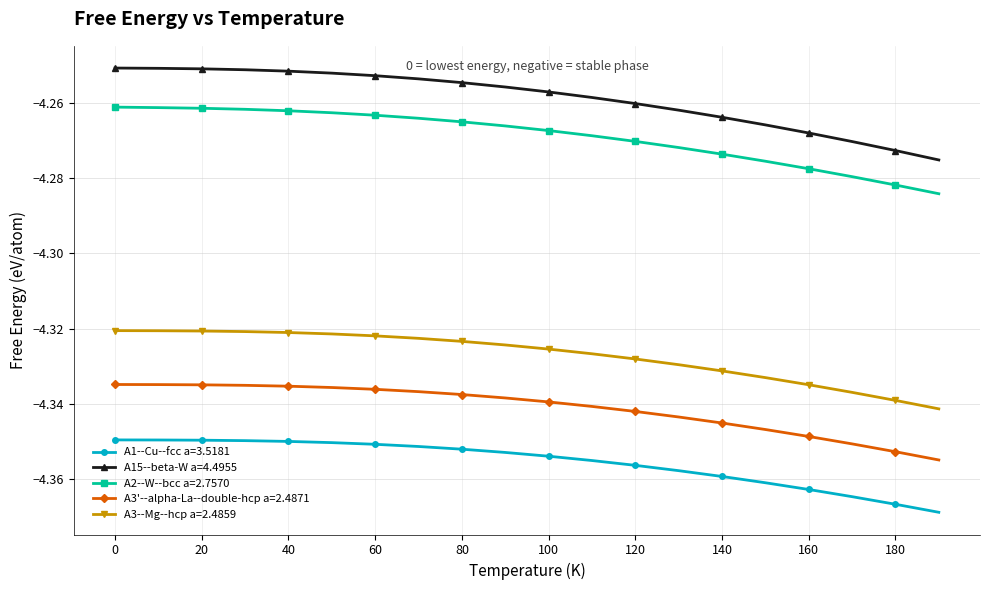

True or false: A1--Cu--fcc a=3.5181 and A3'--alpha-La--double-hcp a=2.4871 intersect in this chart.

False